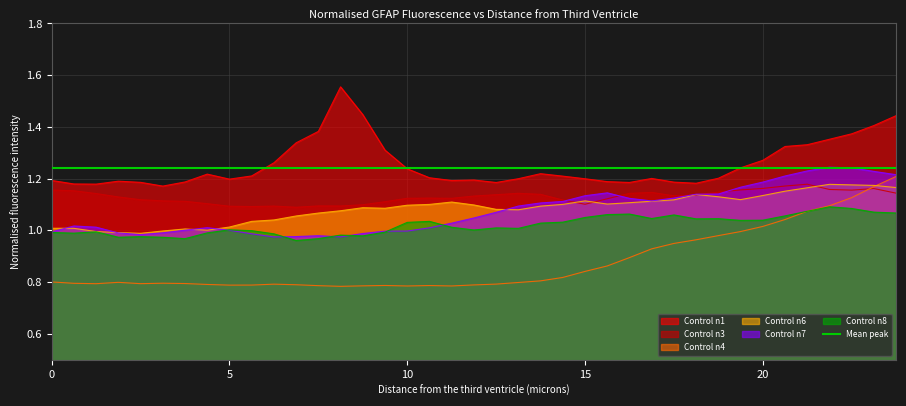

Which series has the widest spread of values?

Control n4